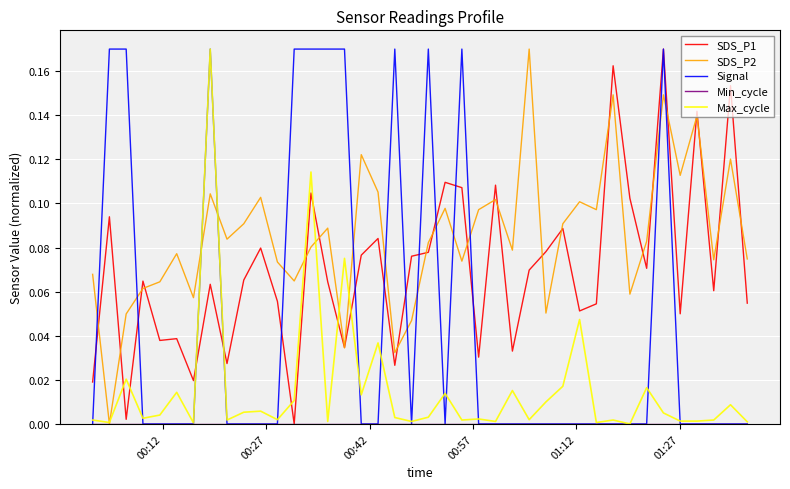

Which series has the largest total across all categories?

SDS_P2